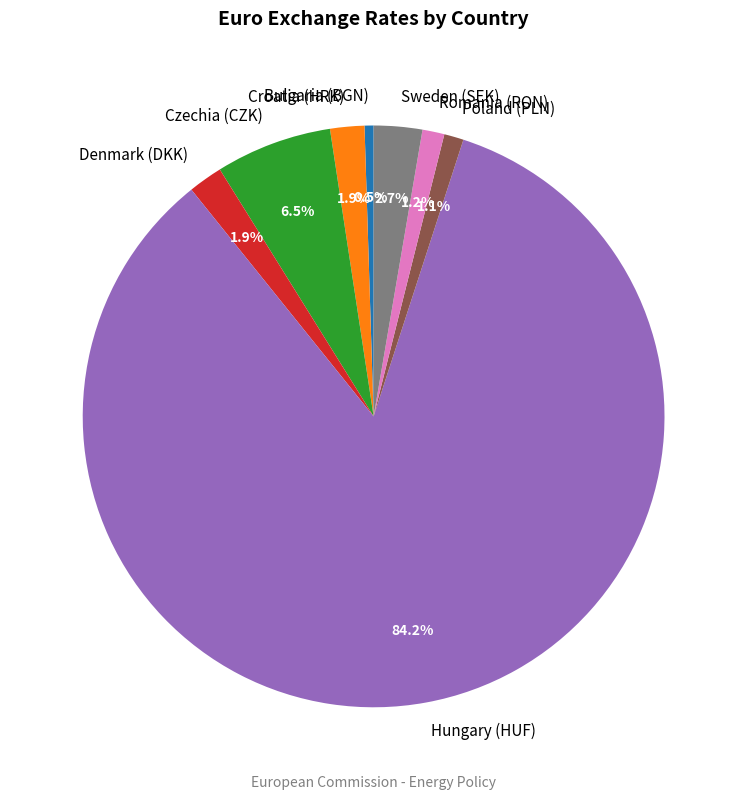

The Hungary (HUF) slice represents 98% of the pie. True or false?

False